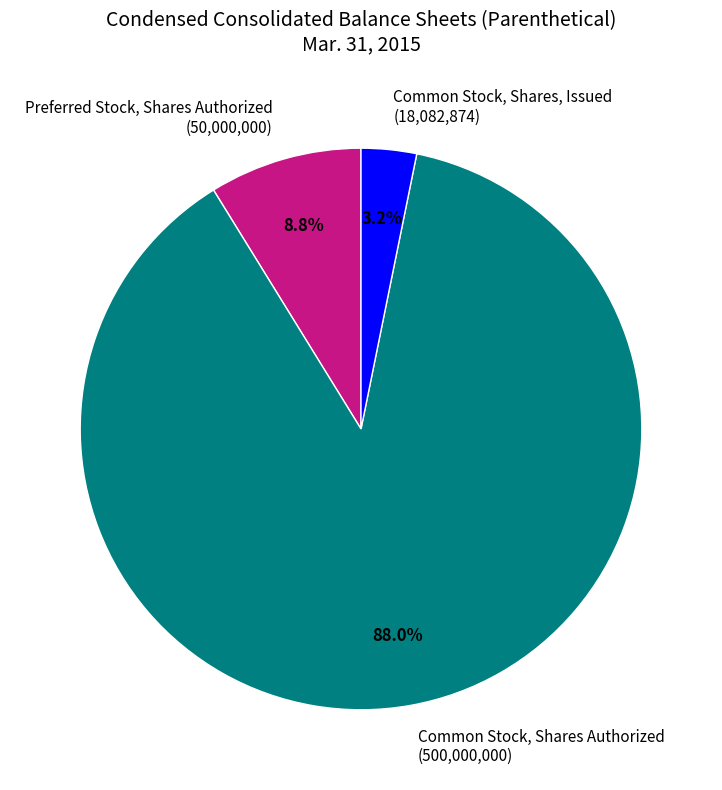

How many segments does this pie chart have?

3